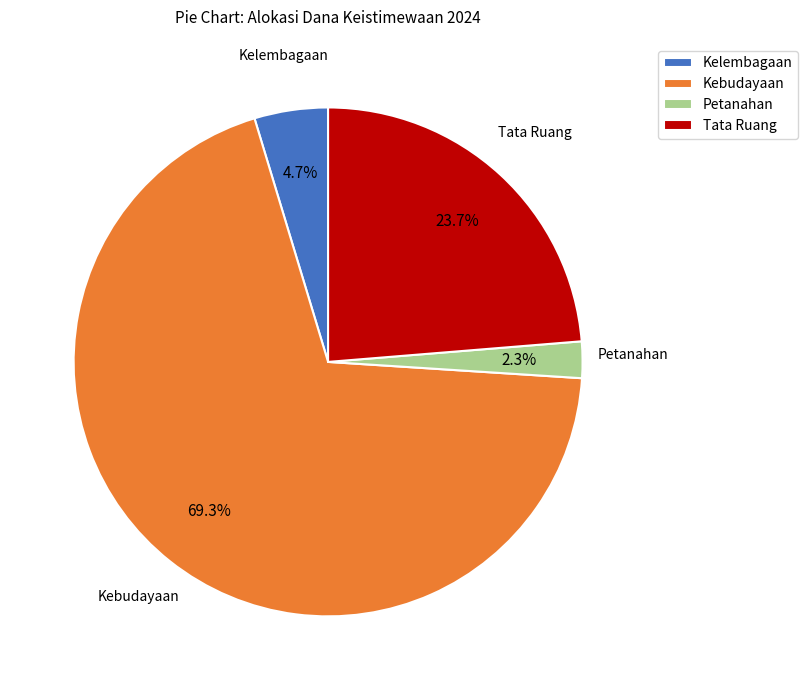

Which category has the biggest portion of the pie?

Kebudayaan